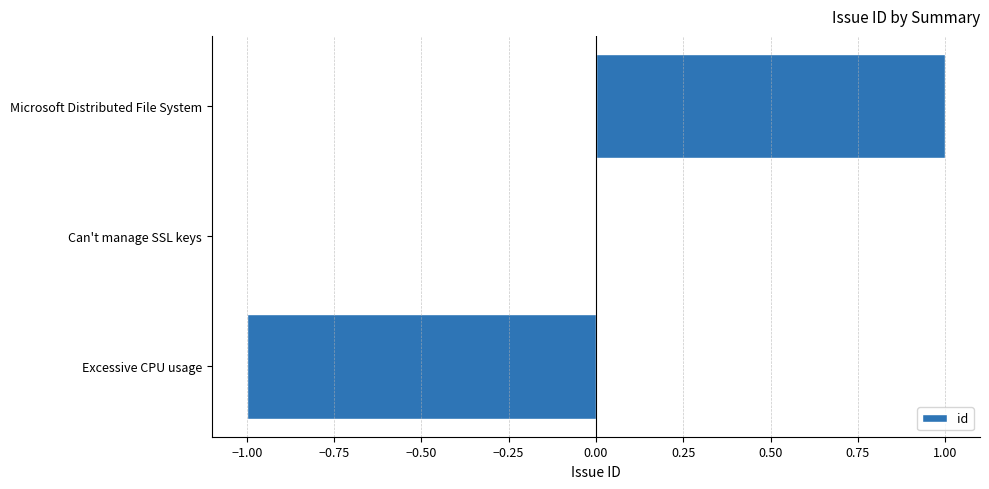

Between Microsoft Distributed File System and Excessive CPU usage, which is larger?

Microsoft Distributed File System